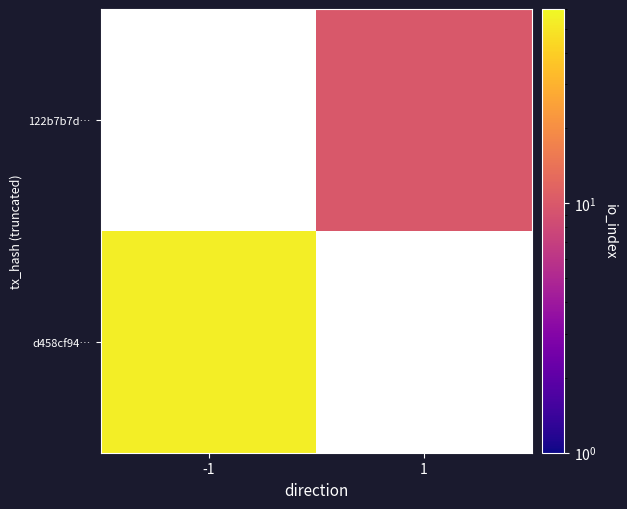

How many series are shown in this chart?

2